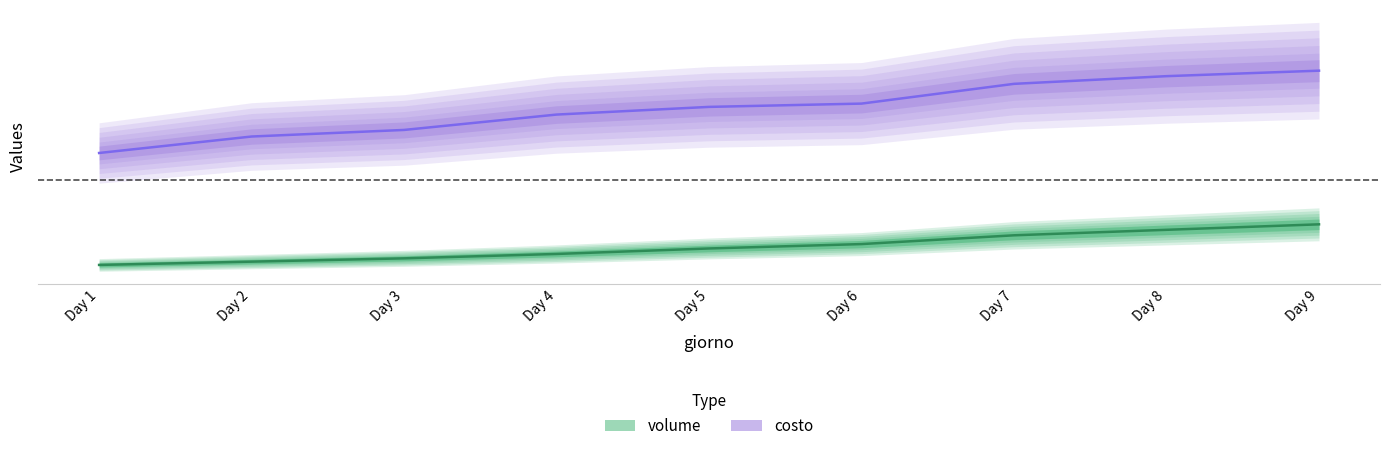

What is the difference between the volume values at Day 9 and Day 2?

34